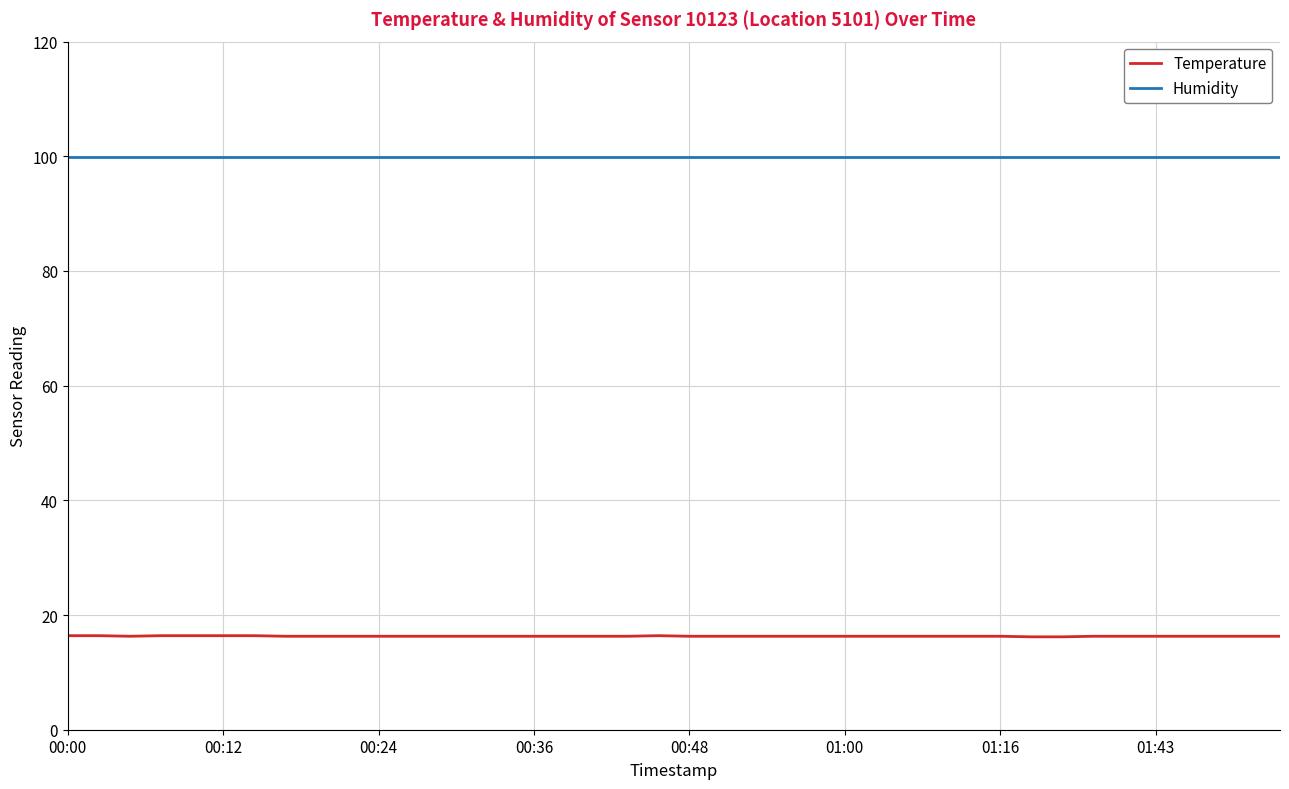

Rank the series by their maximum value, from highest to lowest.

Humidity, Temperature